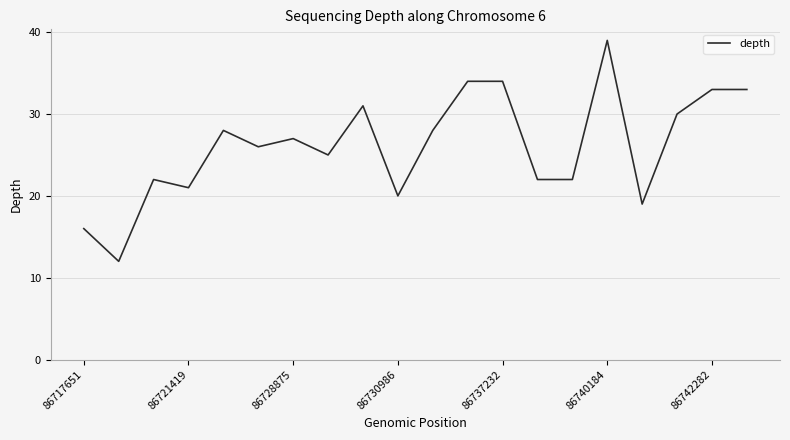

What is the difference between the maximum and minimum values?

27